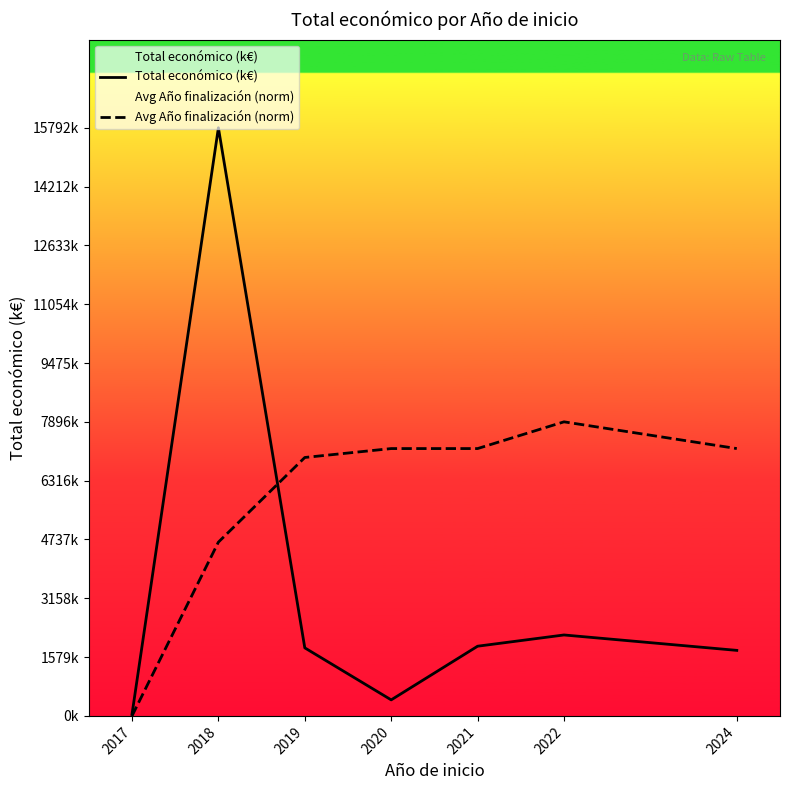

Where do Avg Año finalización (norm) and Total económico (k€) first cross each other?

2018 and 2019